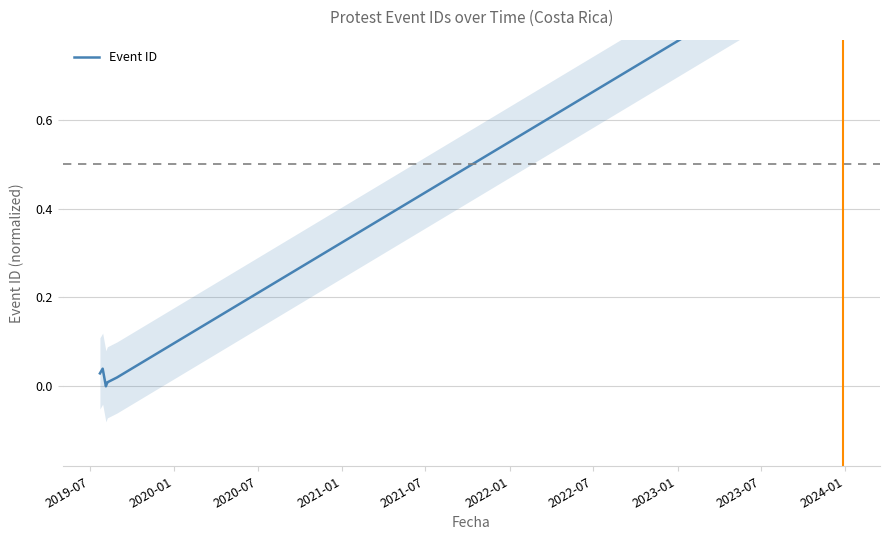

What is the label of the 7th point from the left?

2022-07